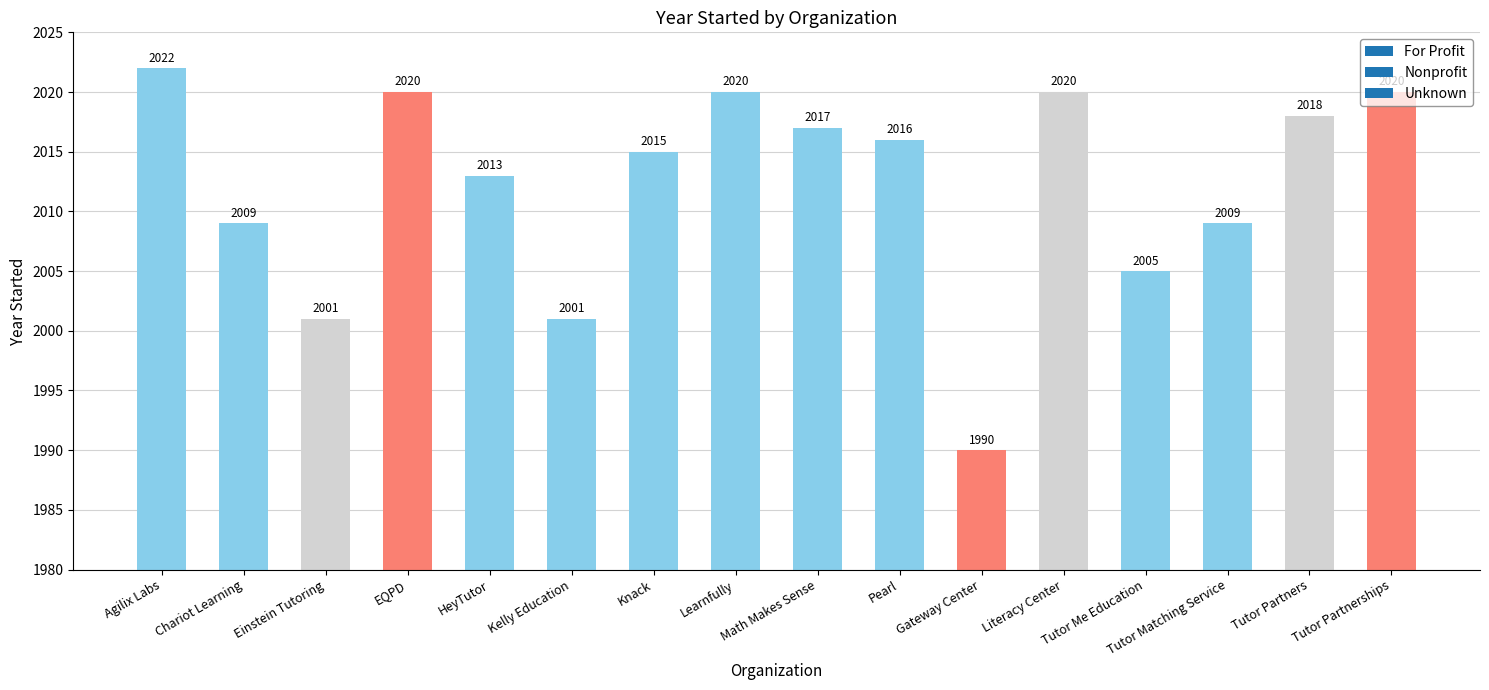

What is the label of the 13th bar from the right?

EQPD